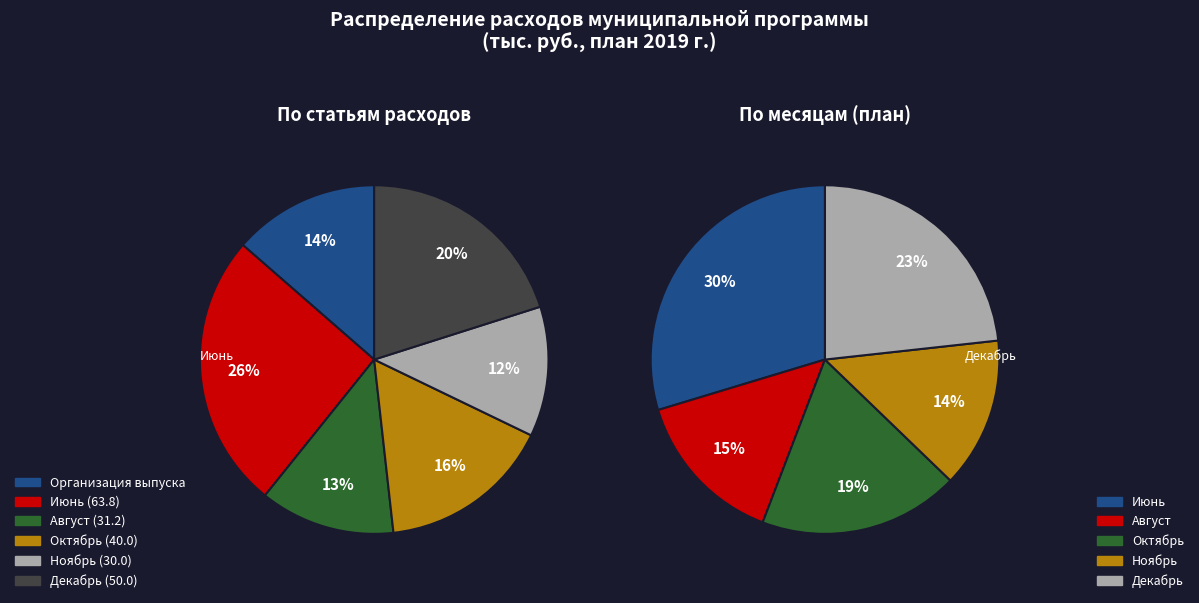

What percentage do Август and Октябрь together represent?

28.6%